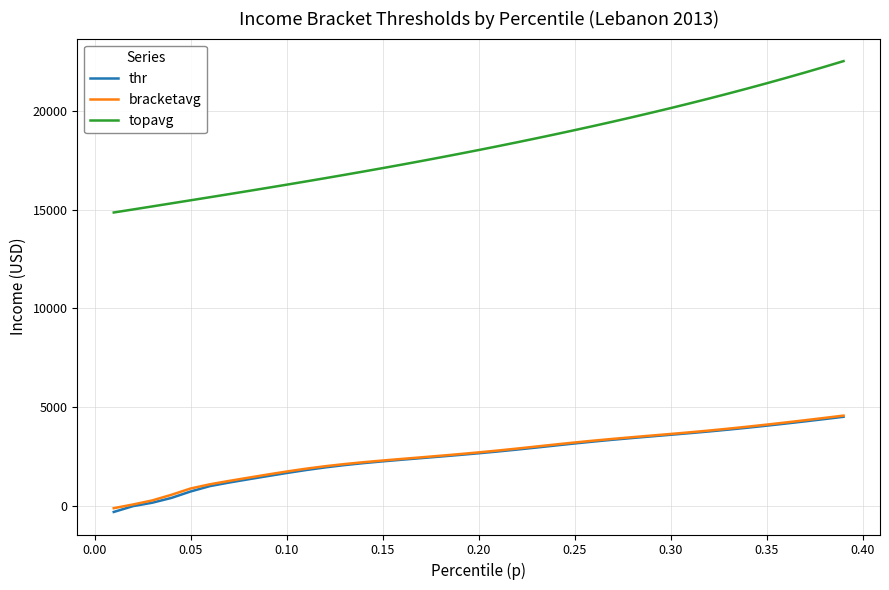

True or false: thr and topavg cross at least once.

False